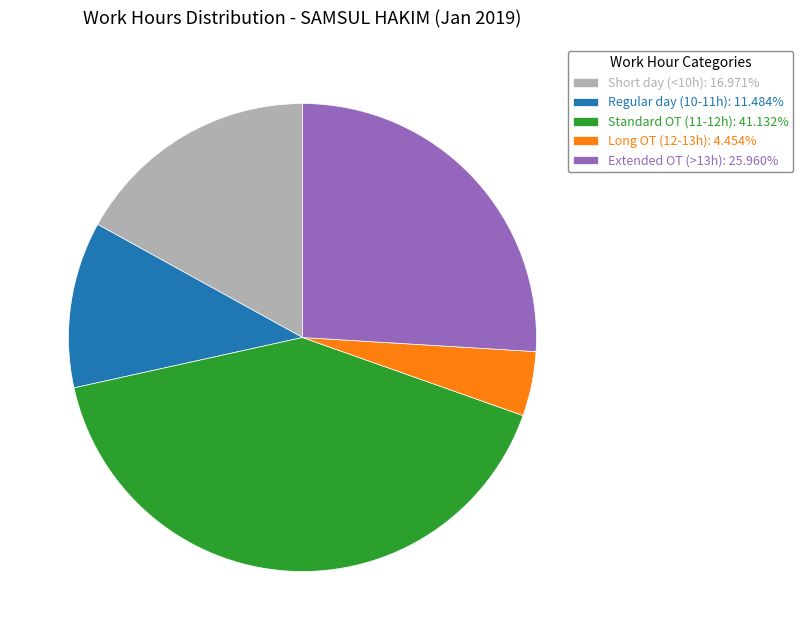

Is the sum of Long OT (12-13h): 4.454% and Short day (<10h): 16.971% greater than half?

No